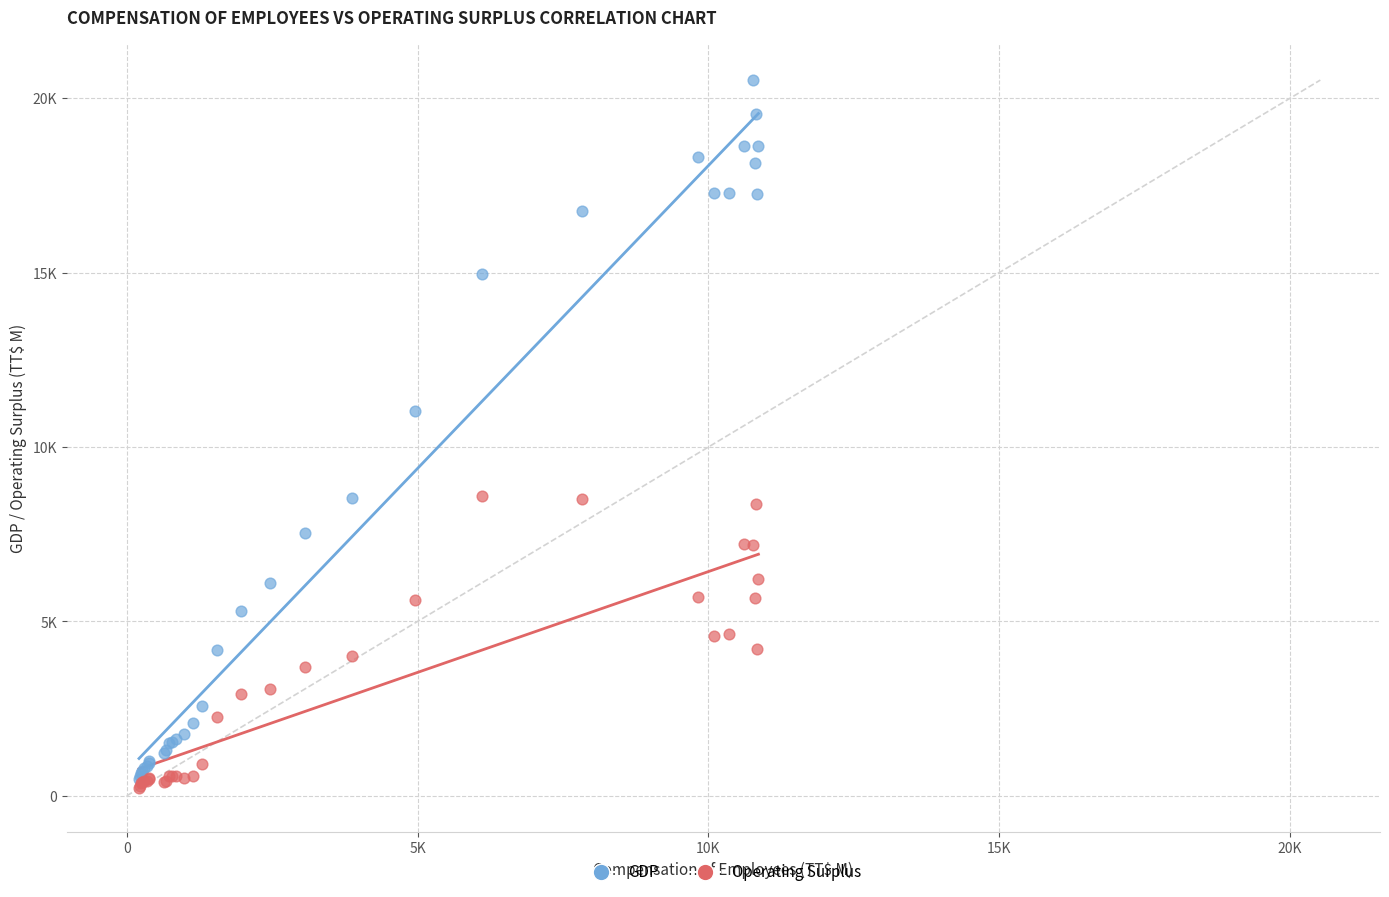

What are all the series names shown in the legend?

GDP, Operating Surplus